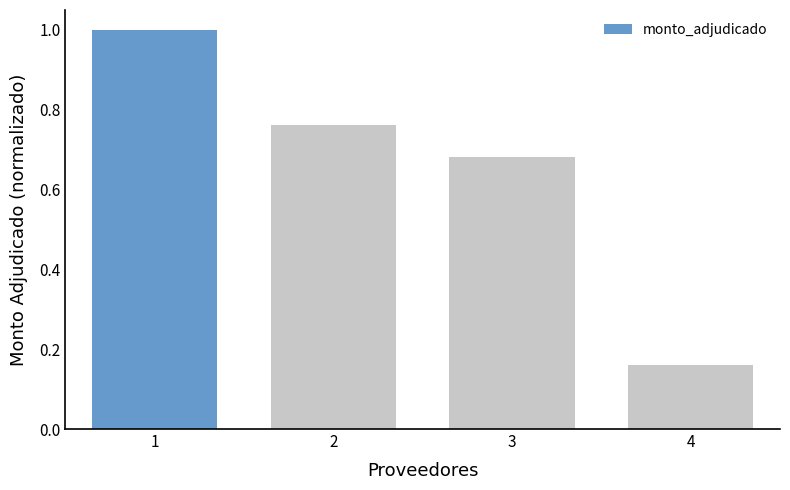

How many distinct data groups are displayed?

1